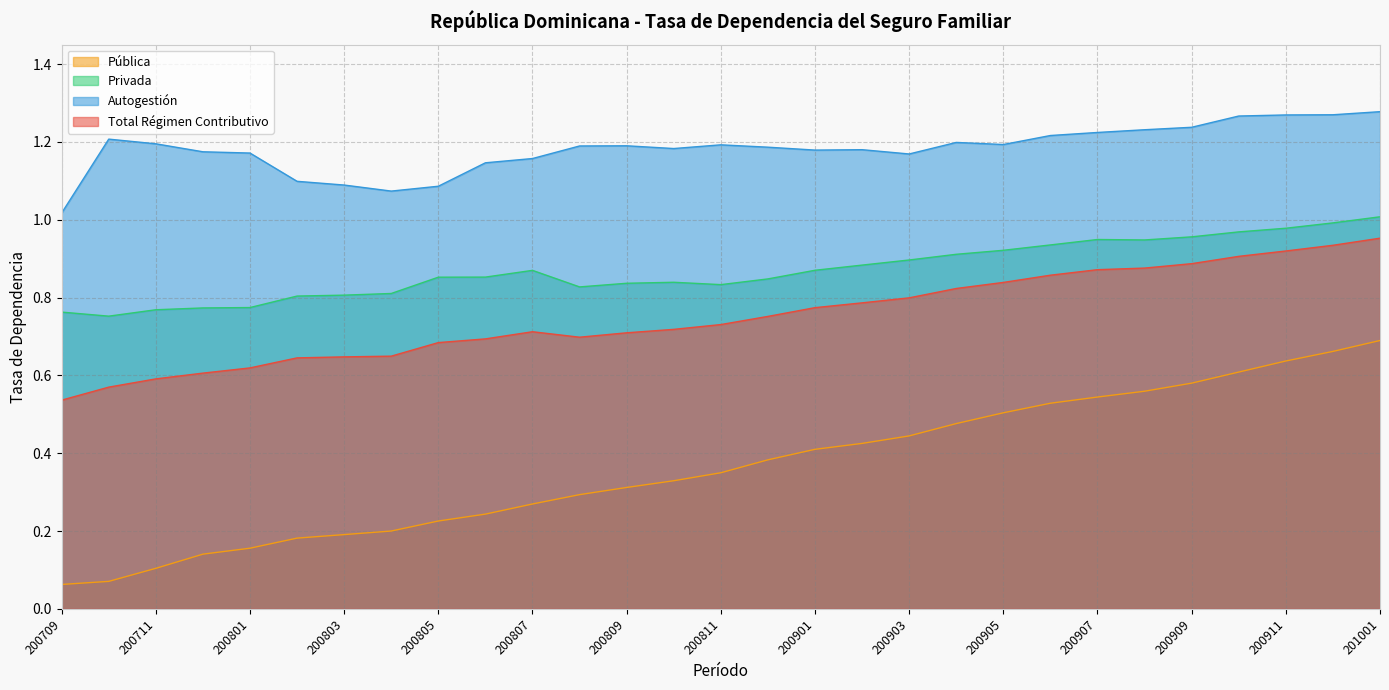

What are all the series names shown in the legend?

Pública, Privada, Autogestión, Total Régimen Contributivo